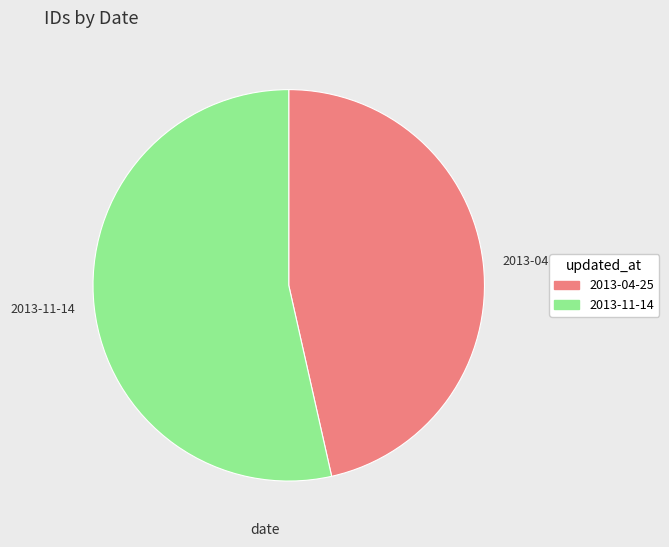

Approximately how many times larger is the value at 2013-11-14 compared to 2013-04-25?

1.2